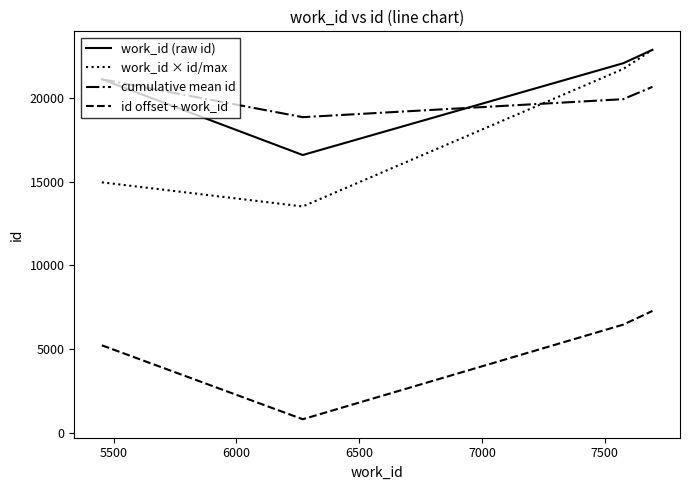

Count the number of categories in the chart.

4